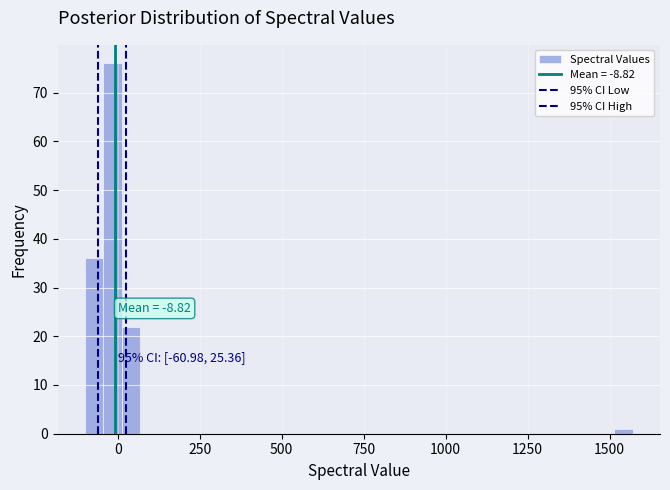

Read against the x-axis, roughly where is the centre of the tallest bar?

0